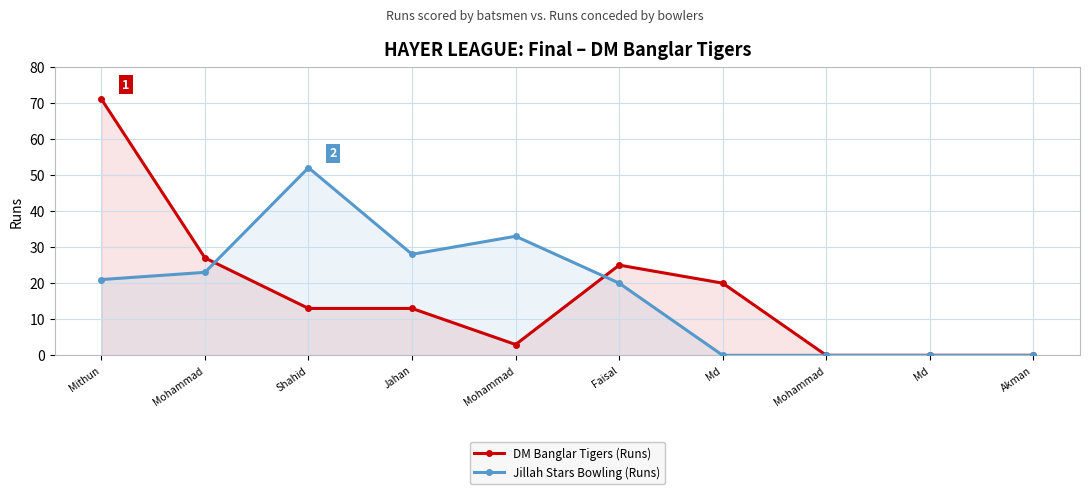

How many positive values does the Jillah Stars Bowling (Runs) series have?

6